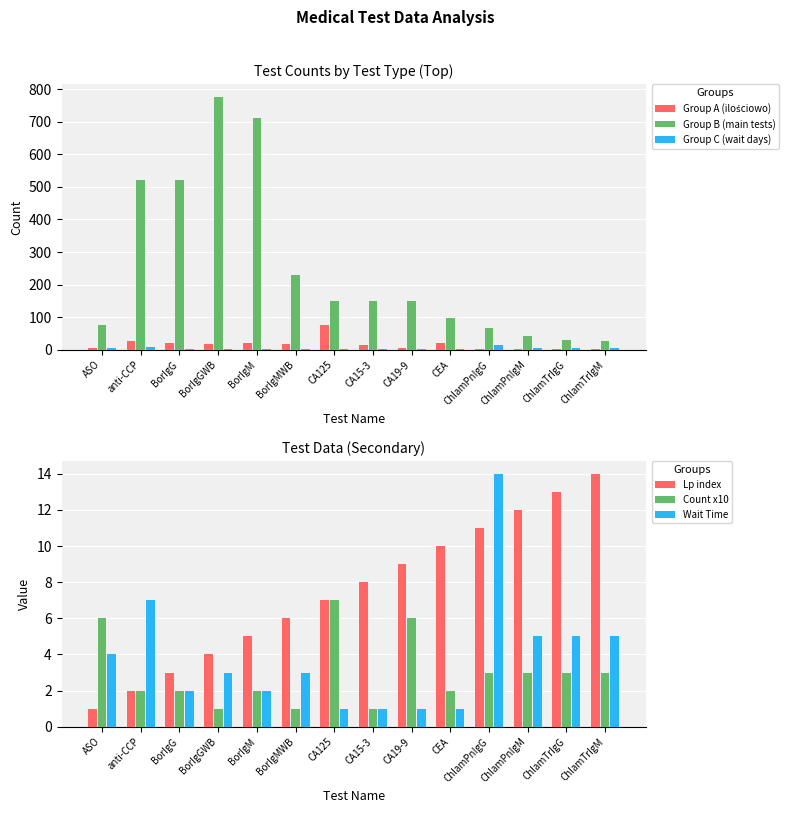

Between ASO and BorIgM, which is larger?

BorIgM